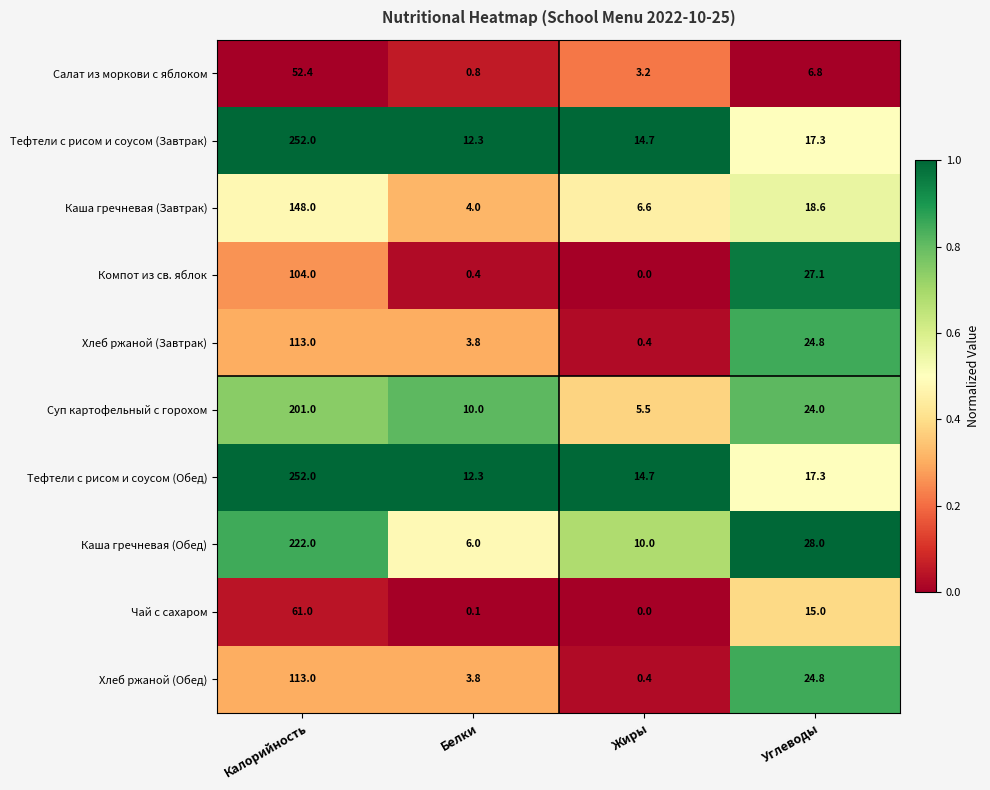

What is the difference between the maximum and minimum values in the Компот из св. яблок series?

104.0